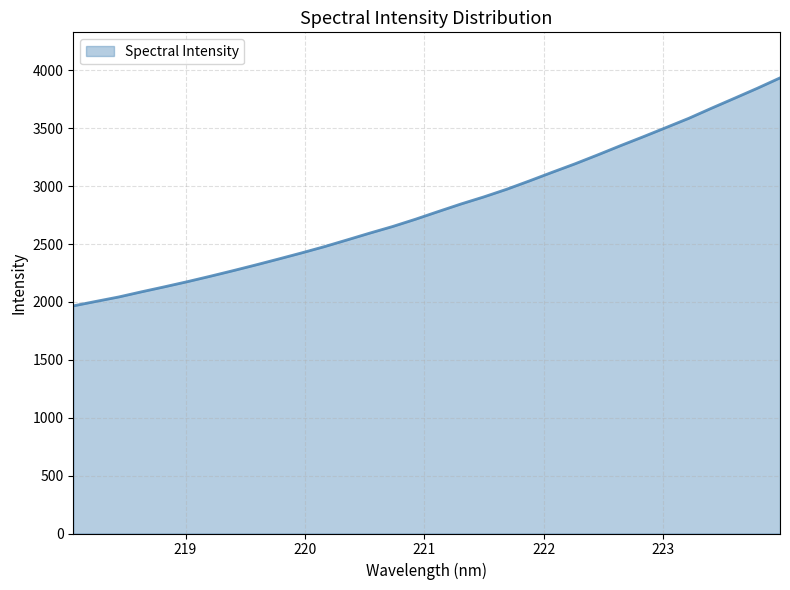

True or false: there are more than 1 points higher than both neighbors.

False